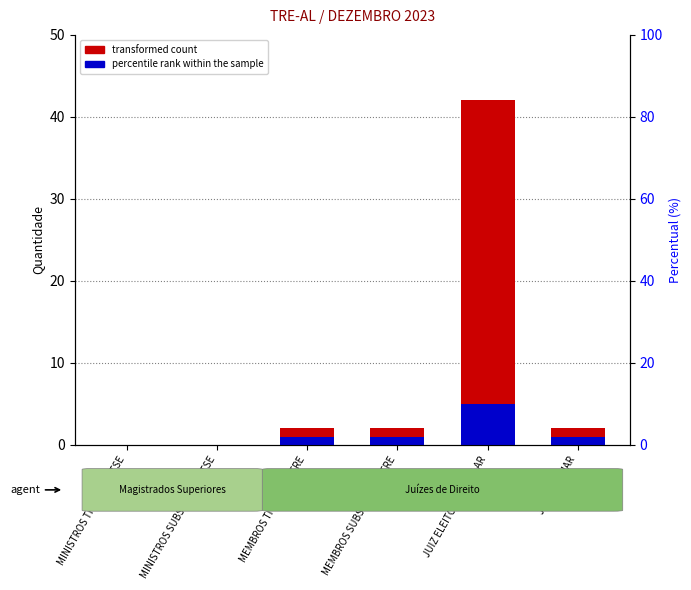

Which category has the lowest value across all series?

MINISTROS TITULARES TSE